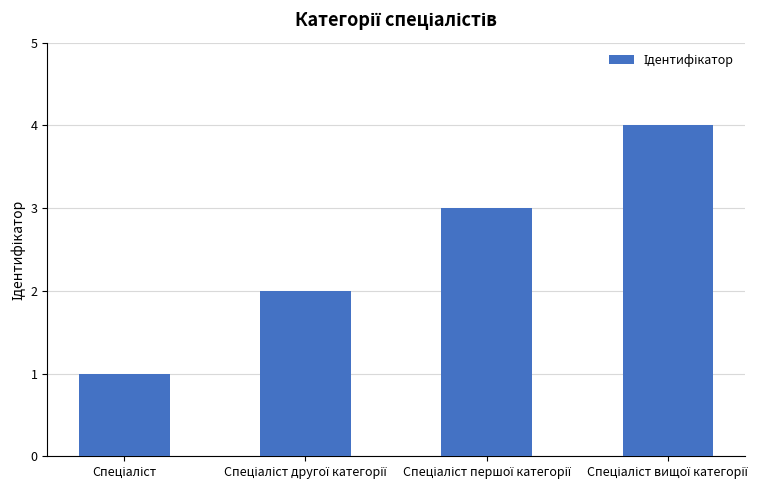

What is the difference between the maximum and minimum values?

3